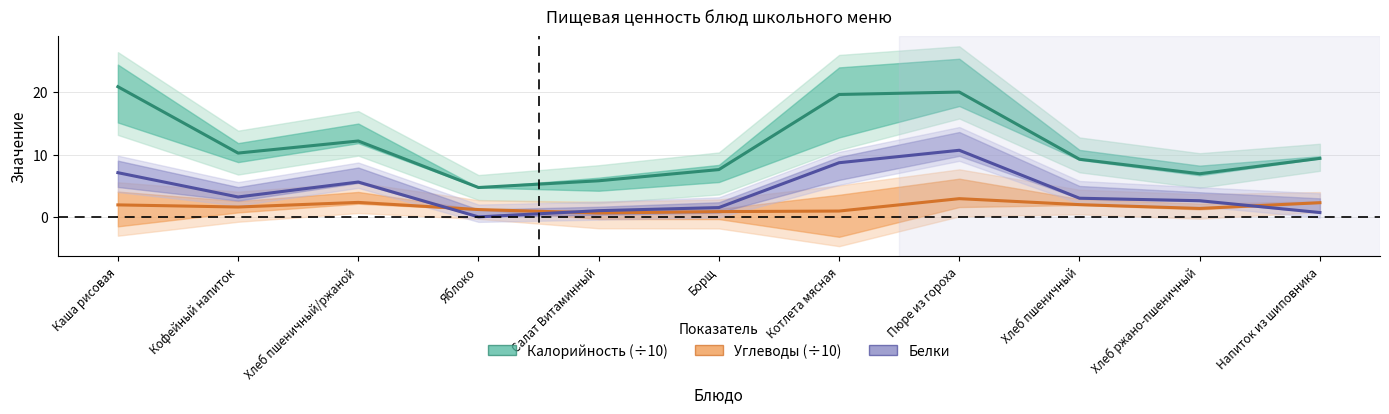

What is the difference between the Калорийность (÷10) values at Пюре из гороха and Котлета мясная?

0.4